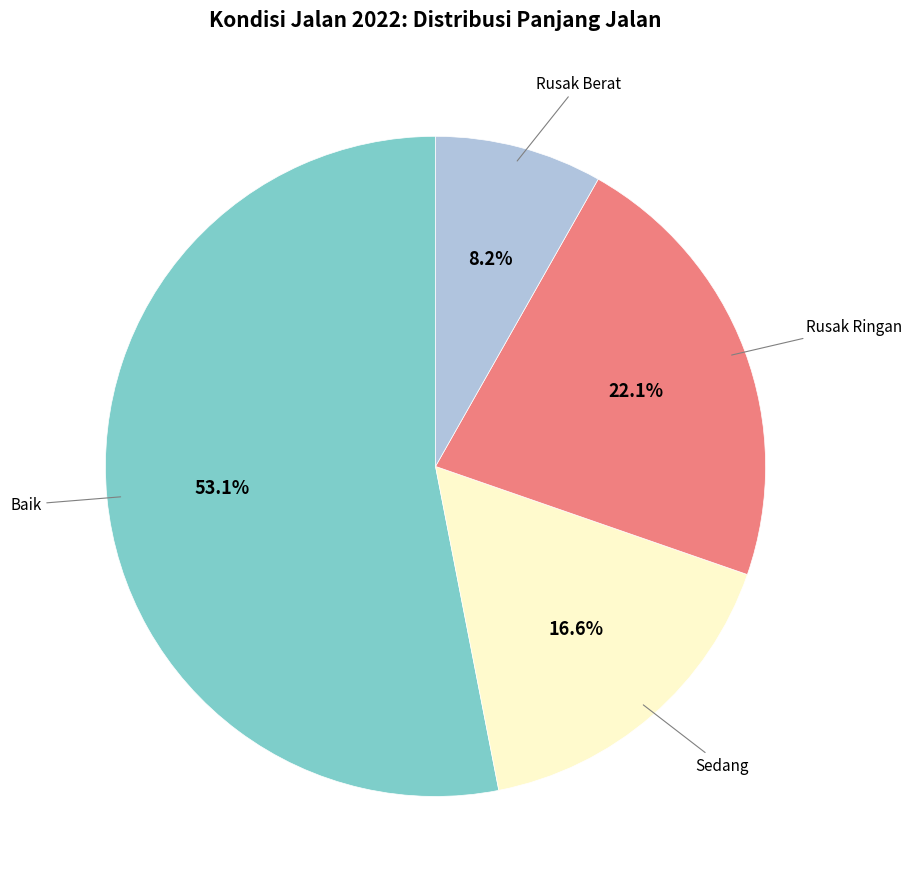

Is there any slice that represents more than half of the pie?

Yes